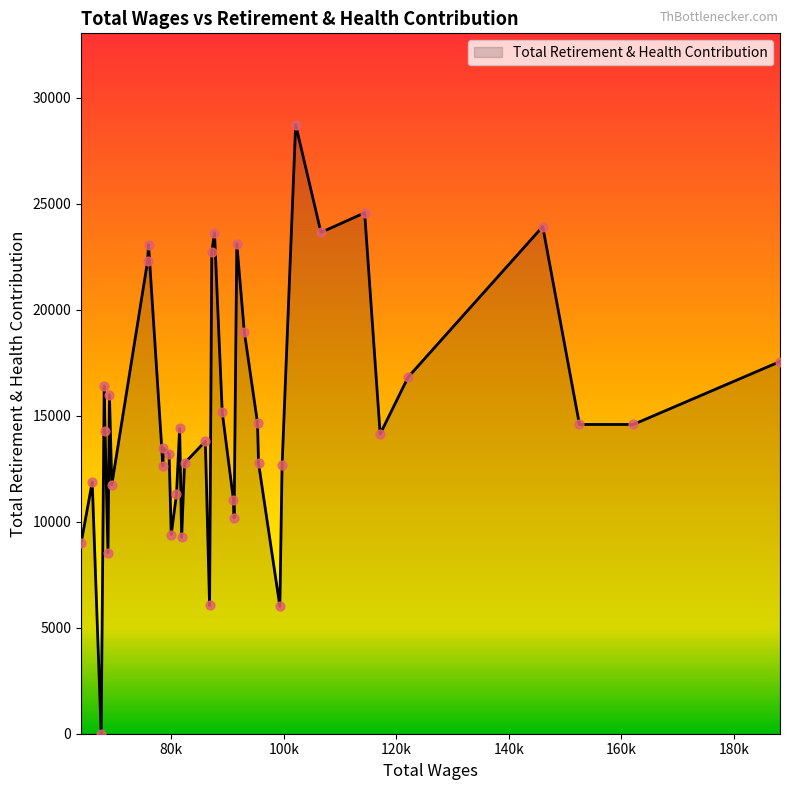

What is the difference between the maximum and minimum values?

28722